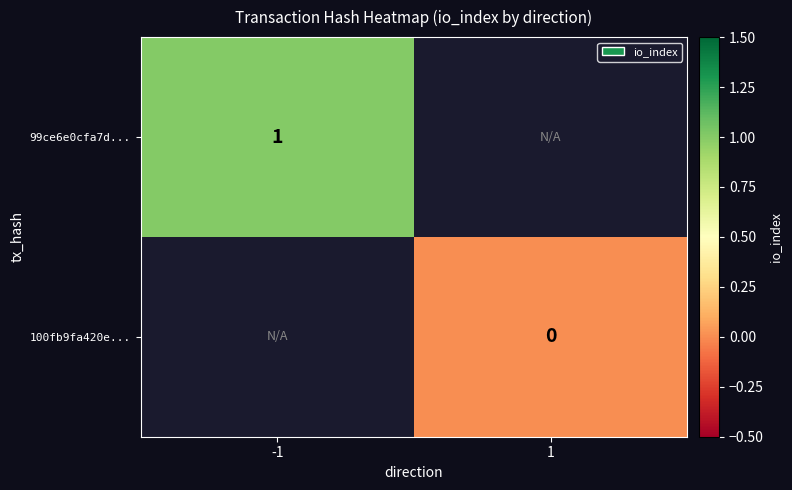

The 99ce6e0cfa7d... series shows 1 at -1. True or false?

True